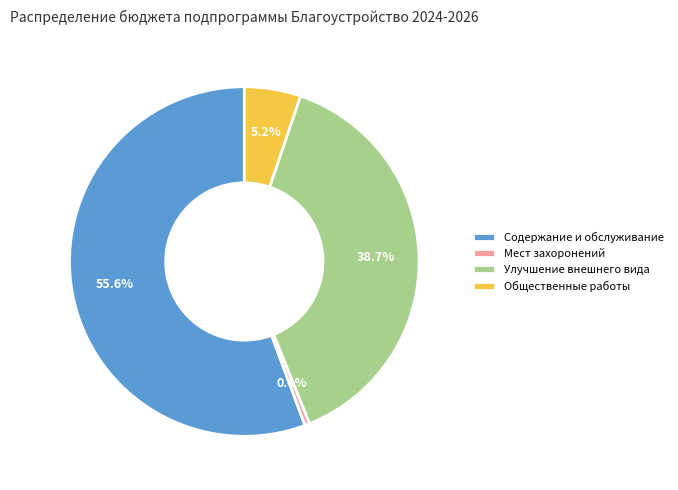

Combined, do Улучшение внешнего вида and Мест захоронений account for over 50%?

No